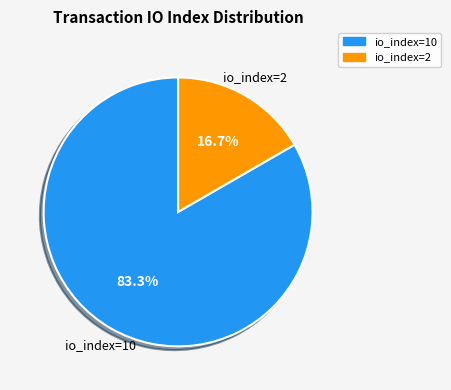

Does any single category account for the majority?

Yes